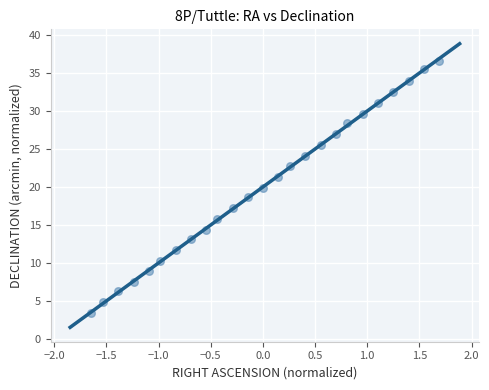

What is the range of X values (max minus min)?

3.3